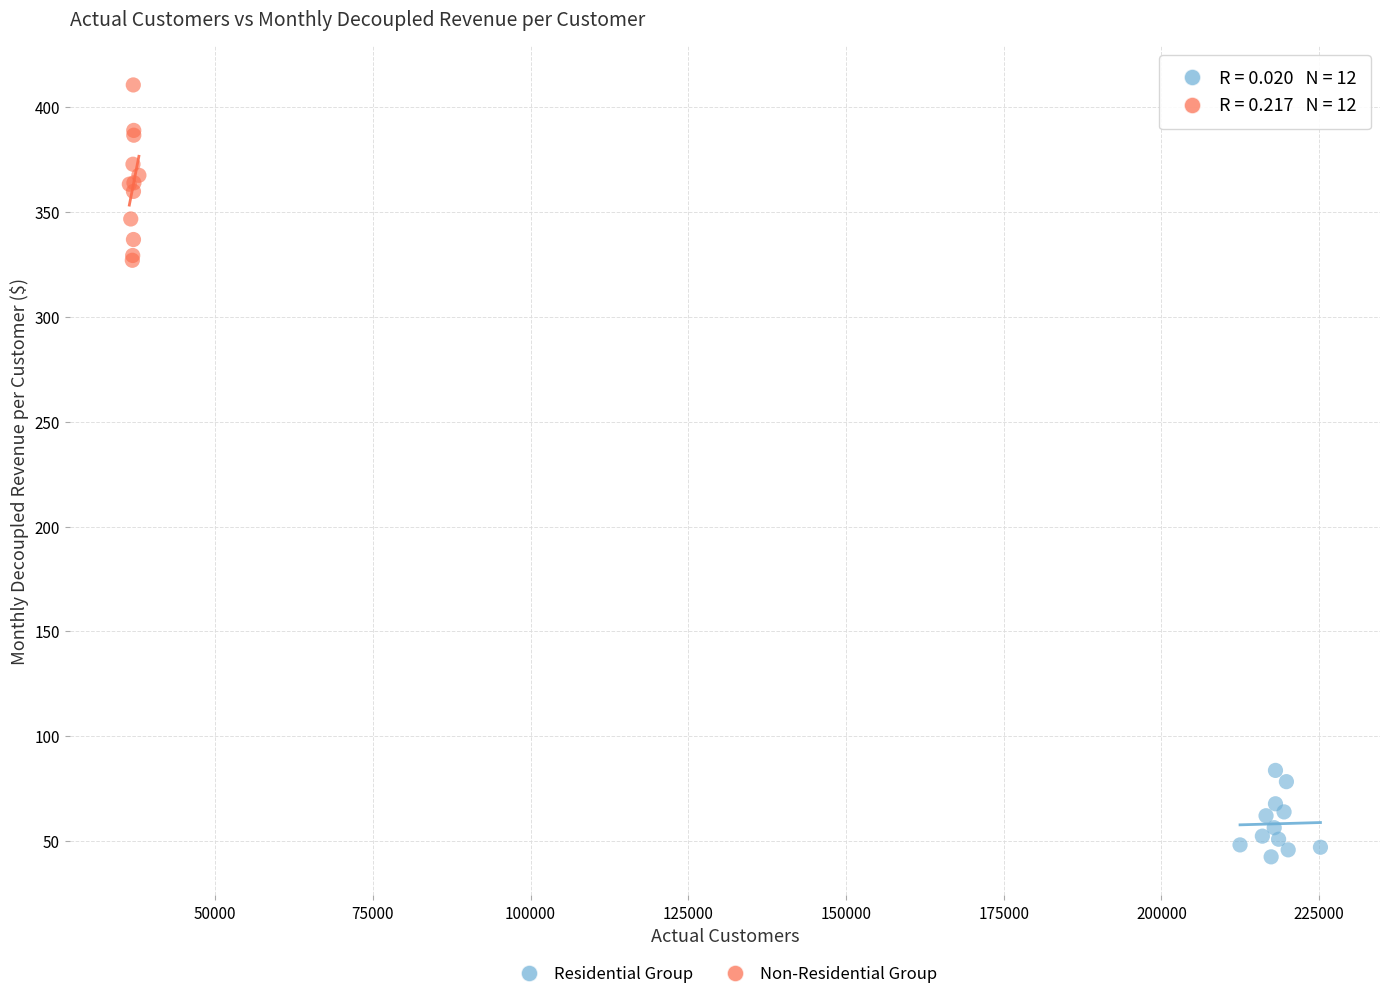

Which series contains the highest Y value?

Non-Residential Group